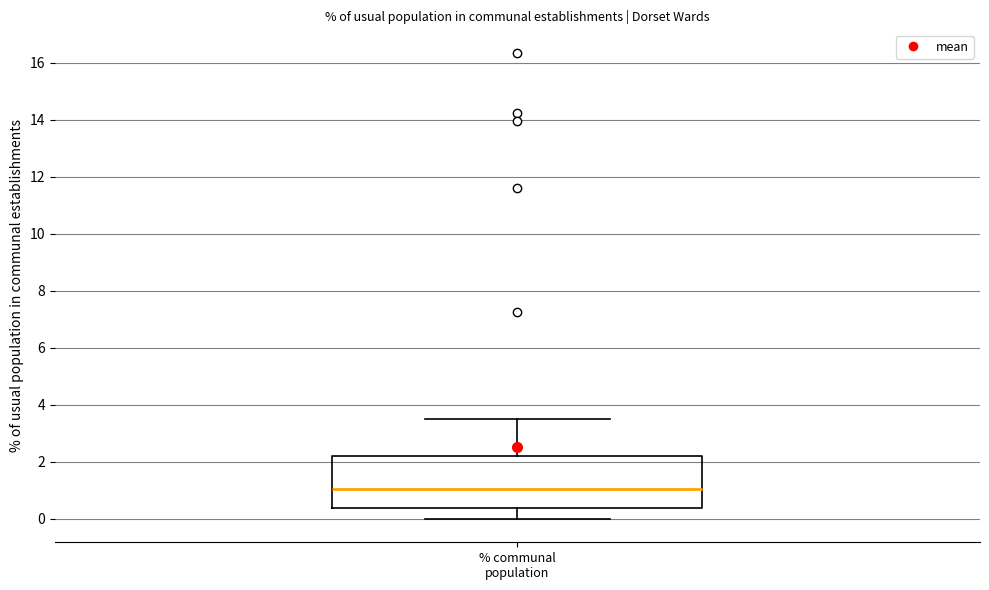

Where is the upper edge of the box for % communal population on the y-axis? The values are not printed on the chart, so give them approximately, as read against the axis.

2.2